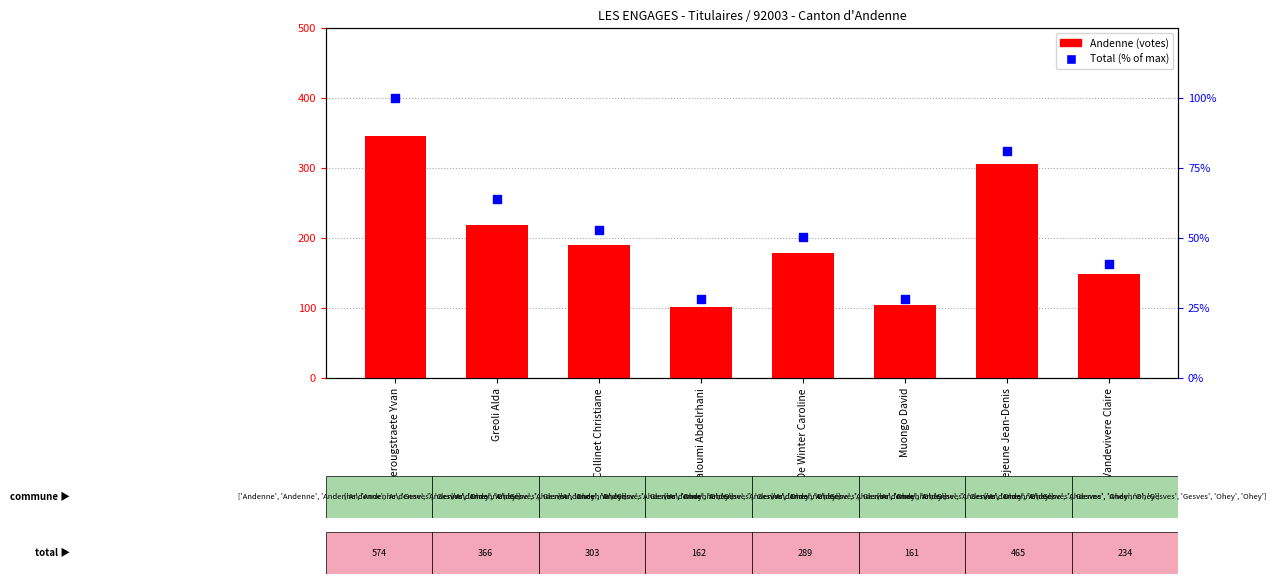

Is the value of Andenne at Greoli Alda greater than the value of Total (% of max) at Collinet Christiane?

Yes